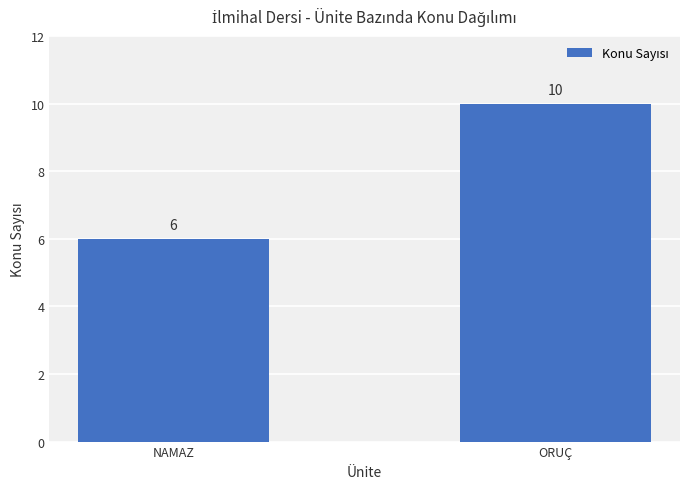

At which category does the chart reach its peak across all series?

ORUÇ